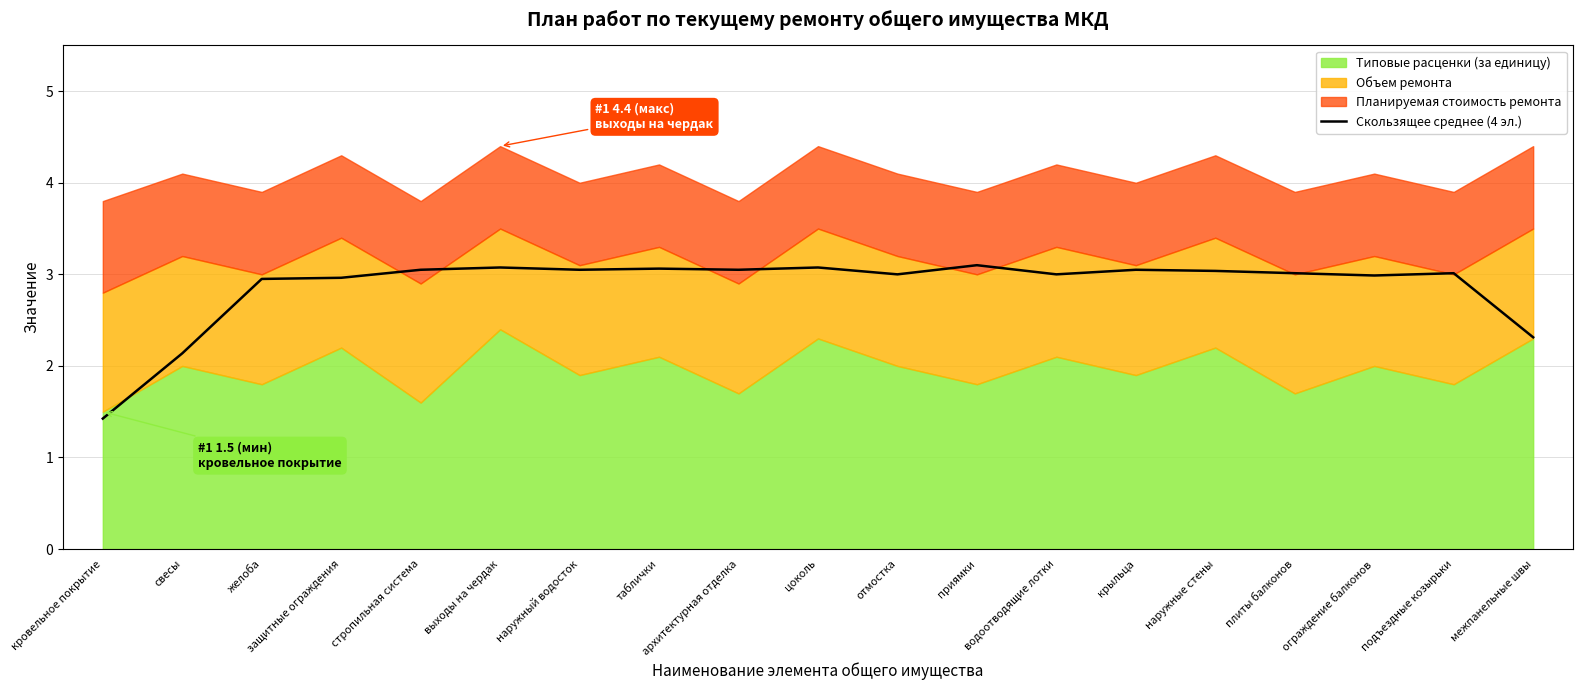

Reading left to right, list all the values displayed in this chart.

1.4	2.1	2.9	3.0	3.1	3.1	3.1	3.1	3.1	3.1	3.0	3.1	3.0	3.0	3.0	3.0	3.0	3.0	2.3